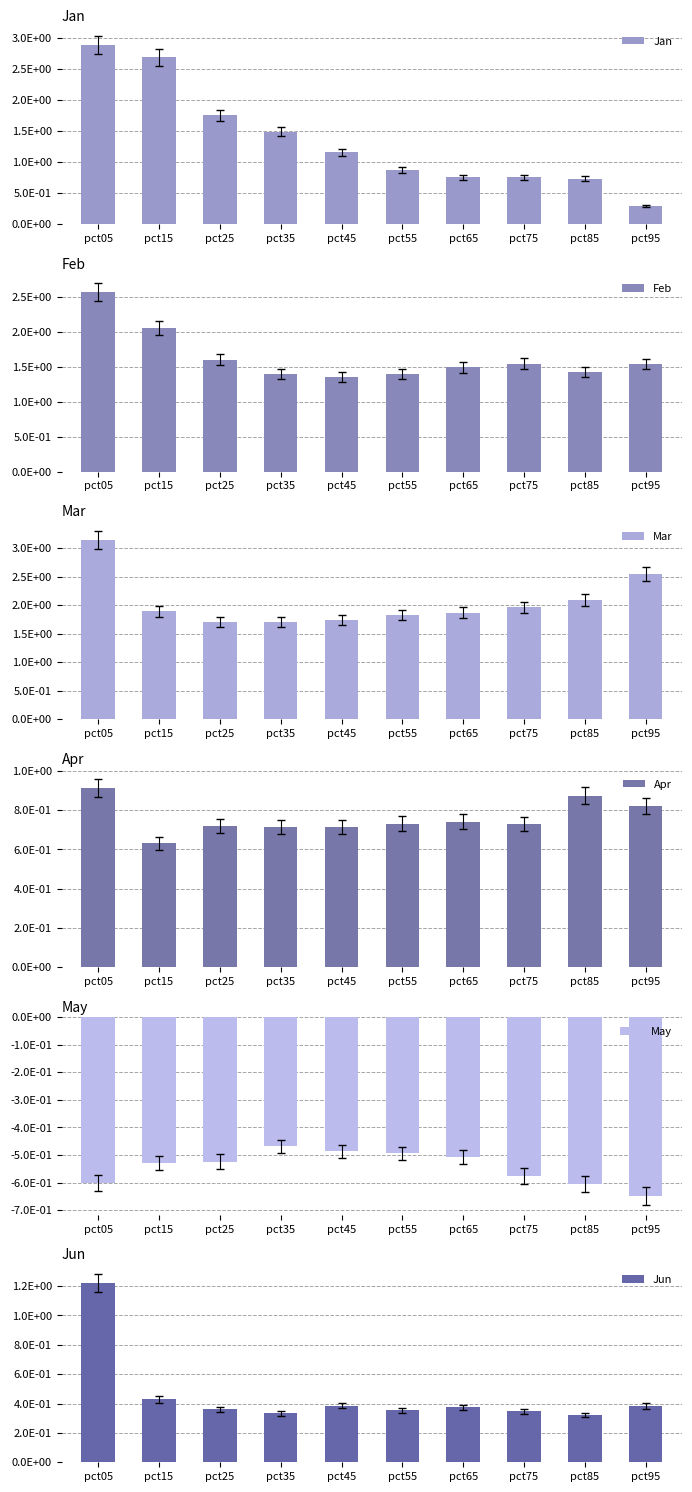

Read the Jun value at pct25.

0.4